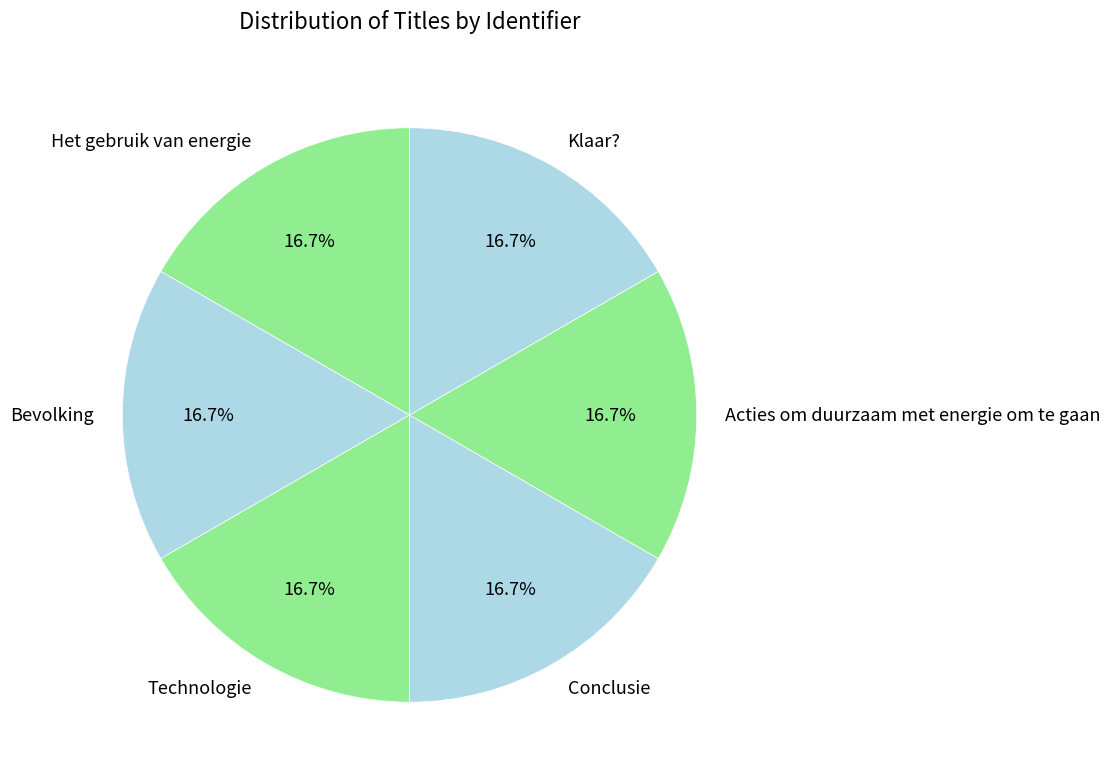

Is it true that Technologie is 17% of the pie?

True